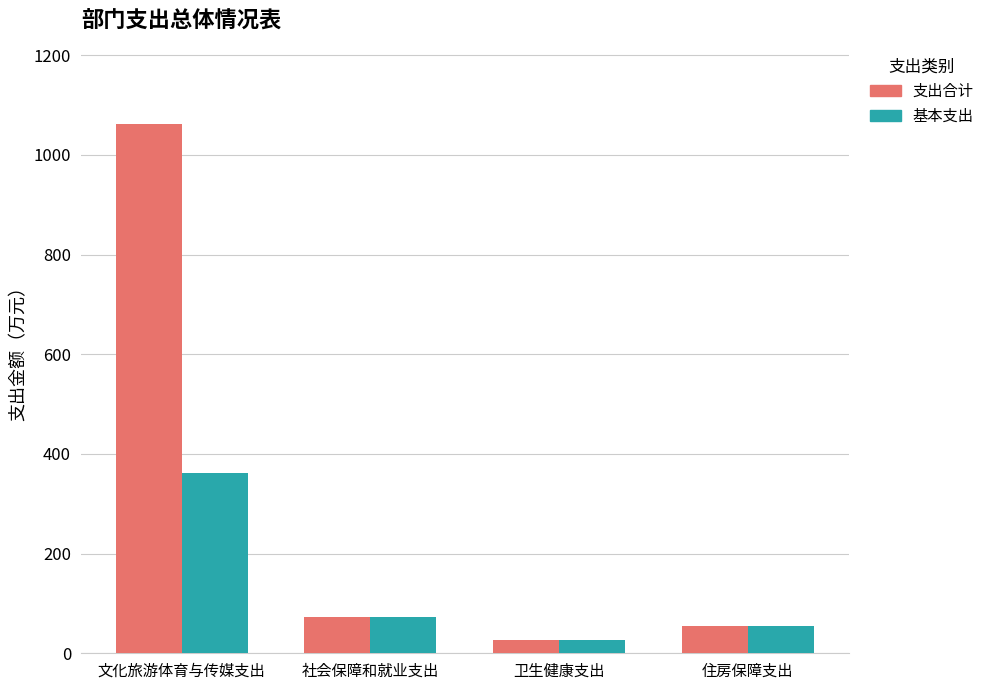

What is the difference between the maximum and second lowest values in the 支出合计 series?

1008.1